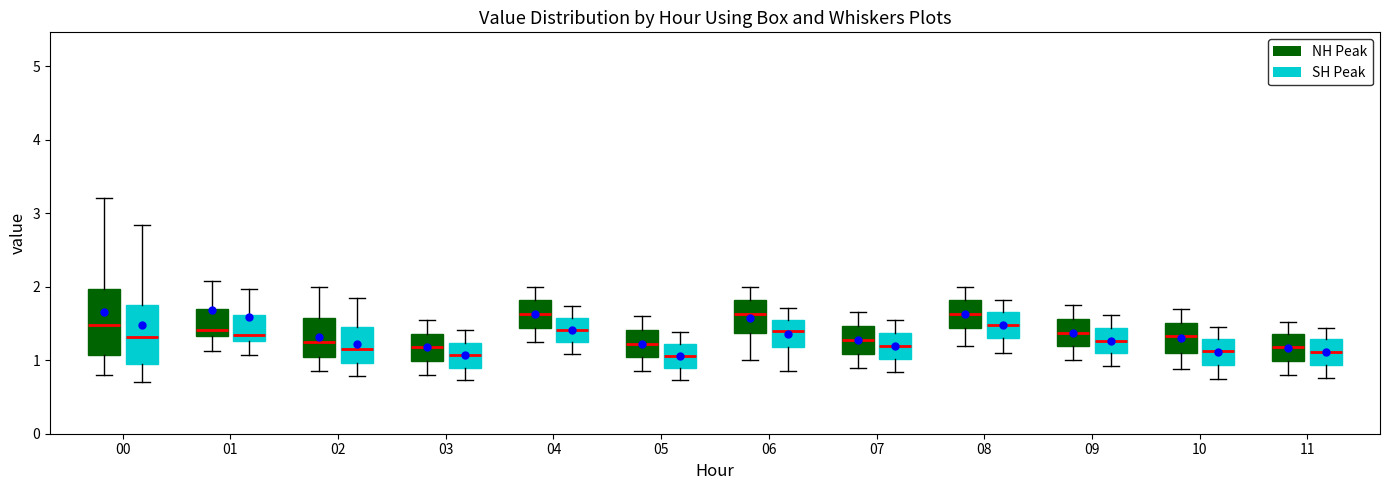

Reading left to right, read every box against the y-axis: the position of its median line, the range the box covers, and the ends of its whiskers. The values are not printed on the chart, so give them approximately, as read against the axis.

00 (NH Peak): median 1.5, box 1.1 to 2.0, whiskers 0.8 to 3.2
00 (SH Peak): median 1.3, box 1.0 to 1.7, whiskers 0.7 to 2.8
01 (NH Peak): median 1.4, box 1.3 to 1.7, whiskers 1.1 to 2.1
01 (SH Peak): median 1.3 (just above the box's lower edge), box 1.3 to 1.6, whiskers 1.1 to 2.0
02 (NH Peak): median 1.3, box 1.0 to 1.6, whiskers 0.9 to 2.0
02 (SH Peak): median 1.2, box 1.0 to 1.5, whiskers 0.8 to 1.8
03 (NH Peak): median 1.2, box 1.0 to 1.4, whiskers 0.8 to 1.6
03 (SH Peak): median 1.1, box 0.9 to 1.2, whiskers 0.7 to 1.4
04 (NH Peak): median 1.6, box 1.4 to 1.8, whiskers 1.3 to 2.0
04 (SH Peak): median 1.4, box 1.2 to 1.6, whiskers 1.1 to 1.7
05 (NH Peak): median 1.2, box 1.0 to 1.4, whiskers 0.9 to 1.6
05 (SH Peak): median 1.1, box 0.9 to 1.2, whiskers 0.7 to 1.4
06 (NH Peak): median 1.6, box 1.4 to 1.8, whiskers 1.0 to 2.0
06 (SH Peak): median 1.4, box 1.2 to 1.6, whiskers 0.9 to 1.7
07 (NH Peak): median 1.3, box 1.1 to 1.5, whiskers 0.9 to 1.7
07 (SH Peak): median 1.2, box 1.0 to 1.4, whiskers 0.8 to 1.5
08 (NH Peak): median 1.6, box 1.4 to 1.8, whiskers 1.2 to 2.0
08 (SH Peak): median 1.5, box 1.3 to 1.6, whiskers 1.1 to 1.8
09 (NH Peak): median 1.4, box 1.2 to 1.6, whiskers 1.0 to 1.8
09 (SH Peak): median 1.3, box 1.1 to 1.4, whiskers 0.9 to 1.6
10 (NH Peak): median 1.3, box 1.1 to 1.5, whiskers 0.9 to 1.7
10 (SH Peak): median 1.1, box 0.9 to 1.3, whiskers 0.7 to 1.4
11 (NH Peak): median 1.2, box 1.0 to 1.4, whiskers 0.8 to 1.5
11 (SH Peak): median 1.1, box 0.9 to 1.3, whiskers 0.8 to 1.4